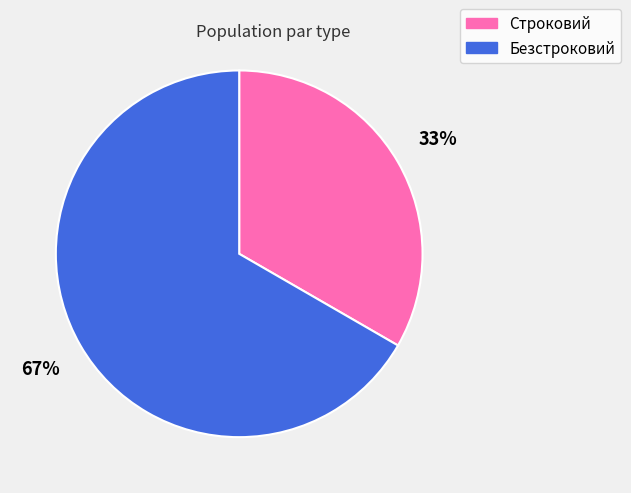

Between Строковий and Безстроковий, which is larger?

Безстроковий